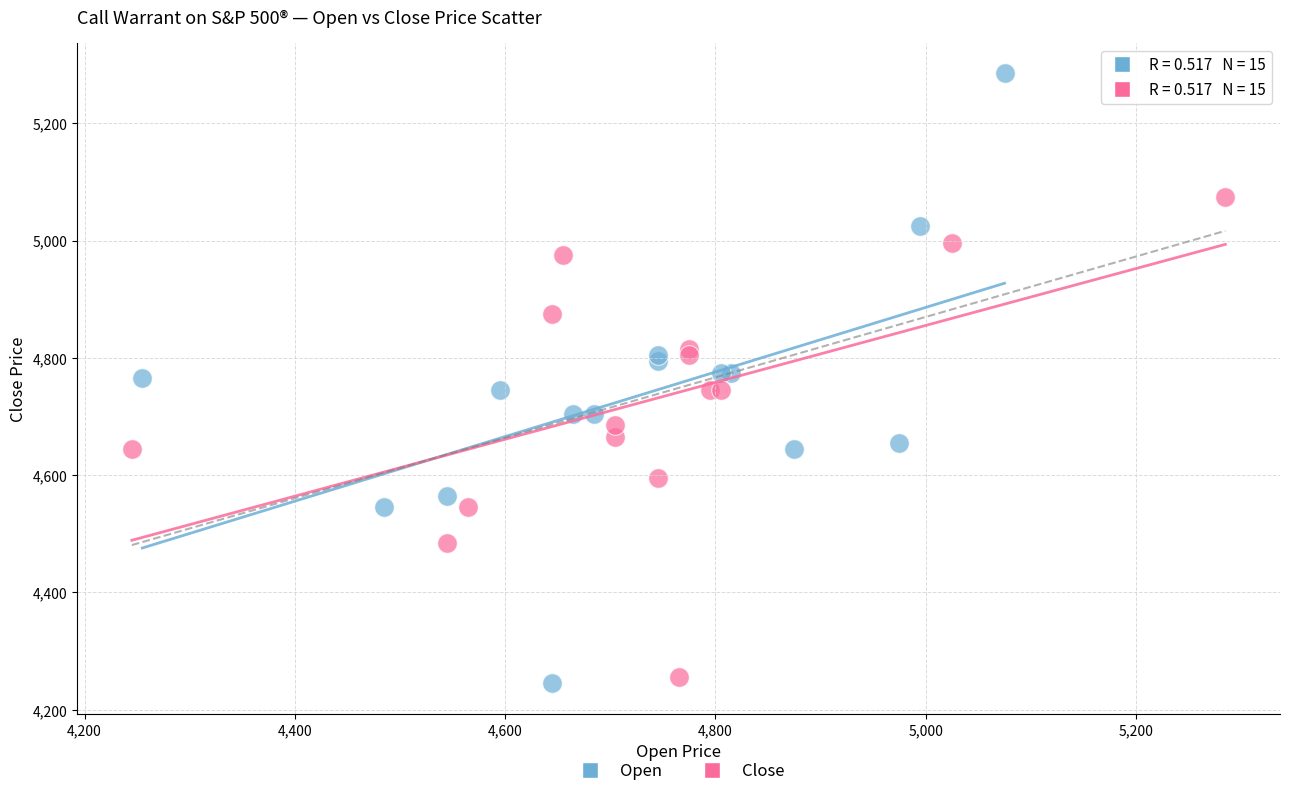

Which series contains the lowest Y value?

Open